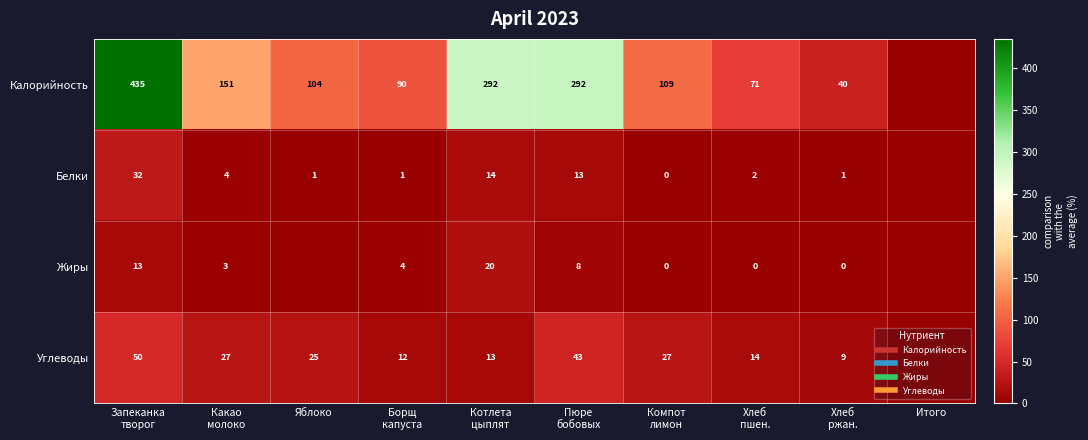

Is the value of Жиры at Итого greater than the value of Углеводы at Хлеб ржан.?

No